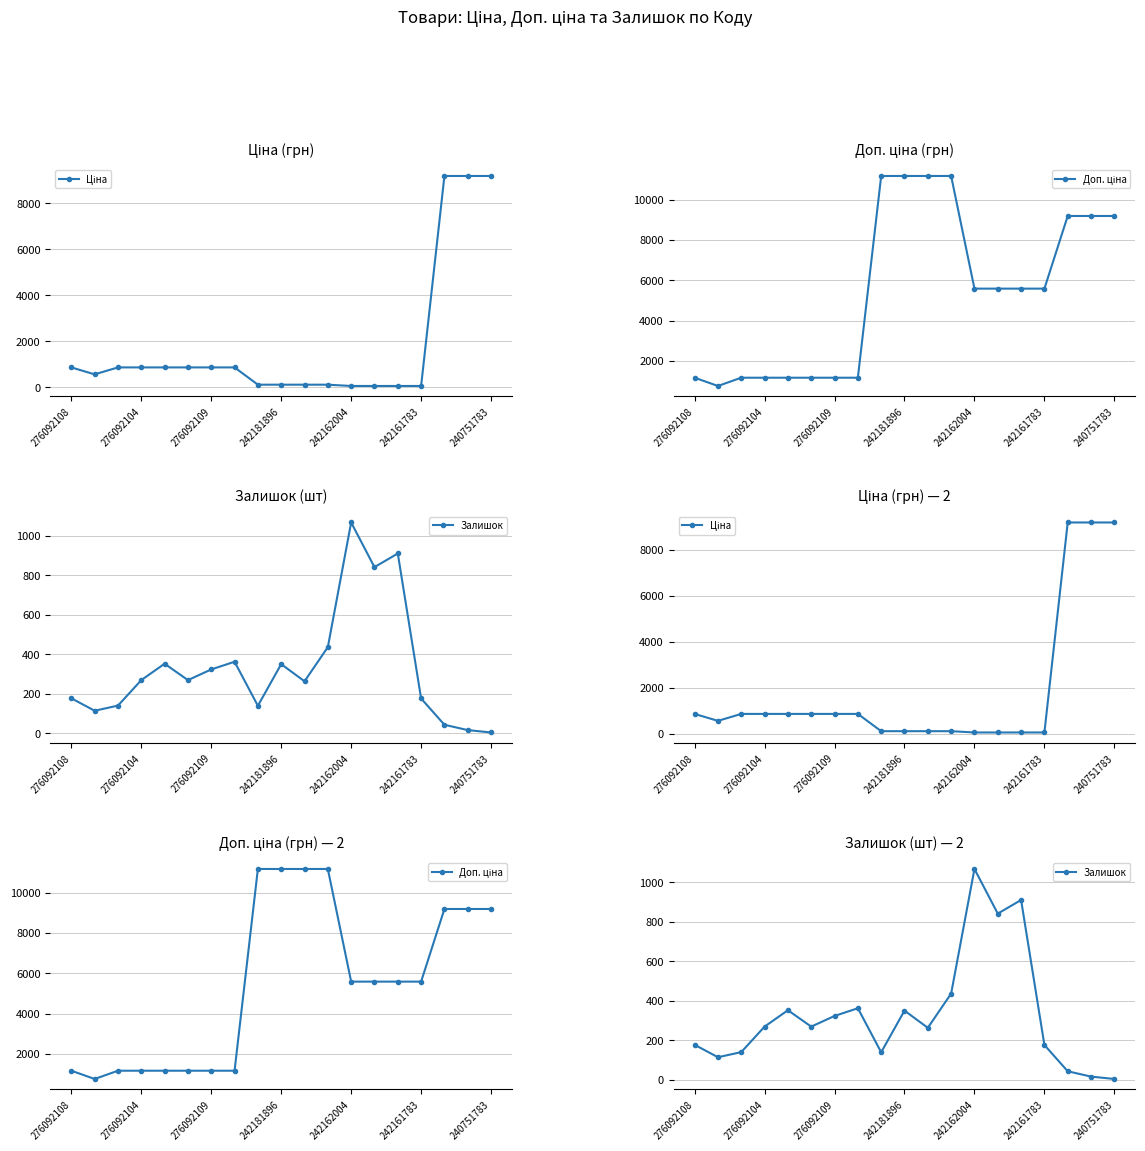

What is the difference between the highest and lowest values at 242161783?

5529.1